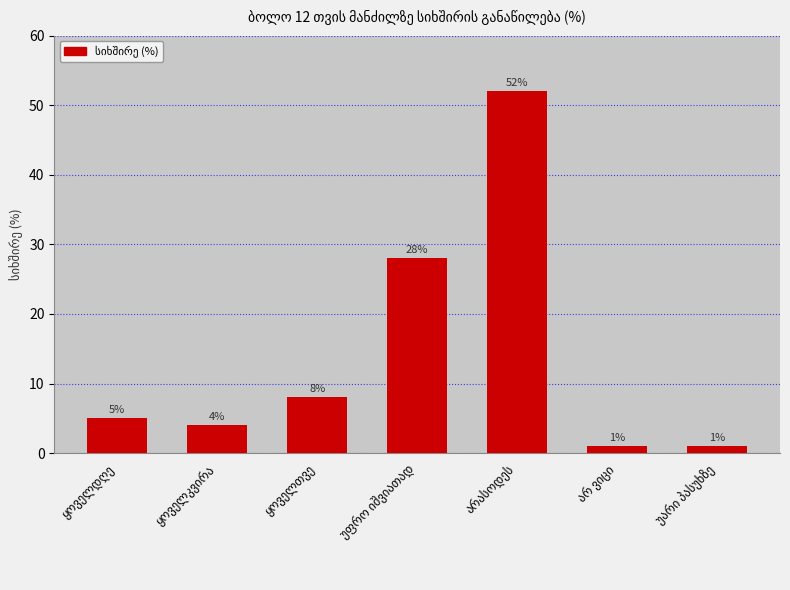

What is the difference between the maximum and minimum values?

51